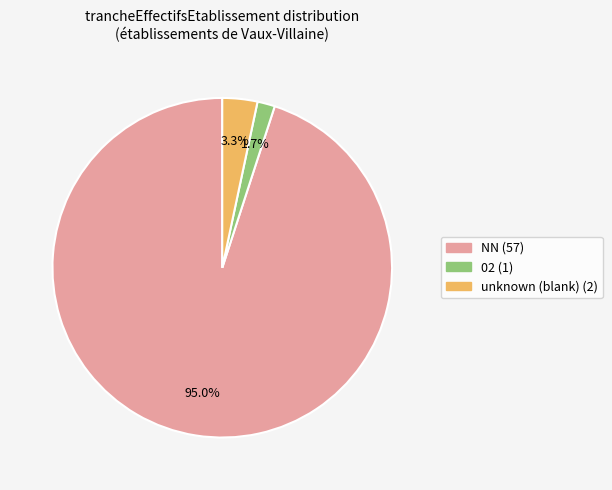

Does any single category account for the majority?

Yes